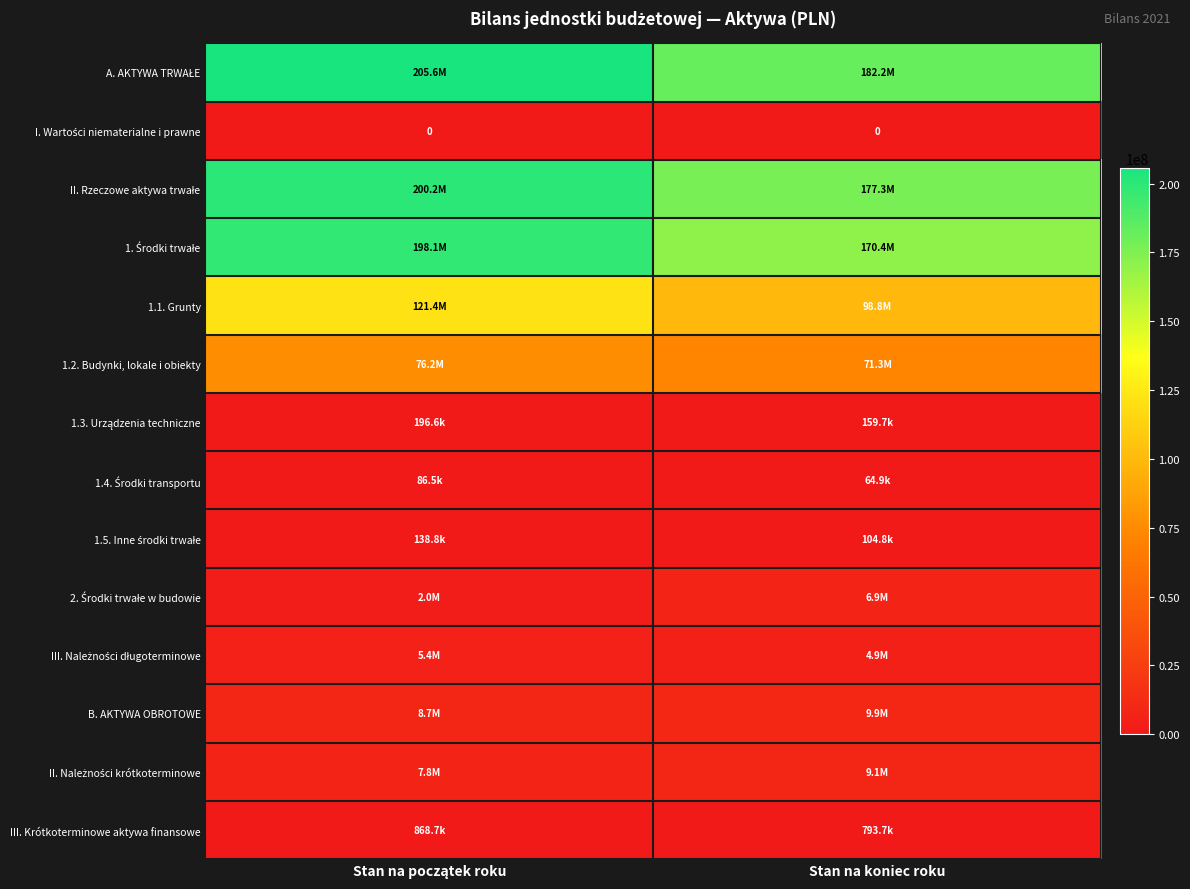

At which label does III. Krótkoterminowe aktywa finansowe reach its minimum?

Stan na koniec roku